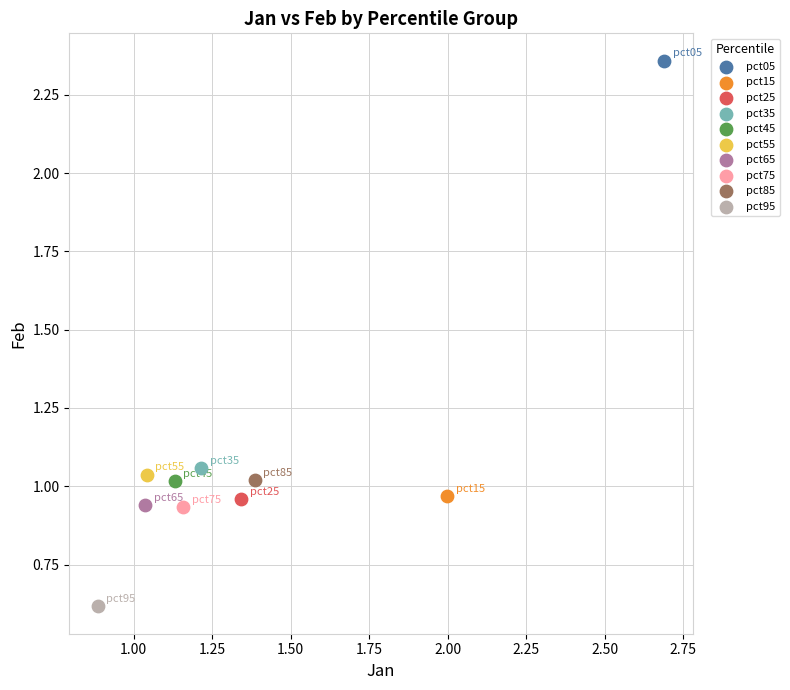

What are all the series names shown in the legend?

pct05, pct15, pct25, pct35, pct45, pct55, pct65, pct75, pct85, pct95